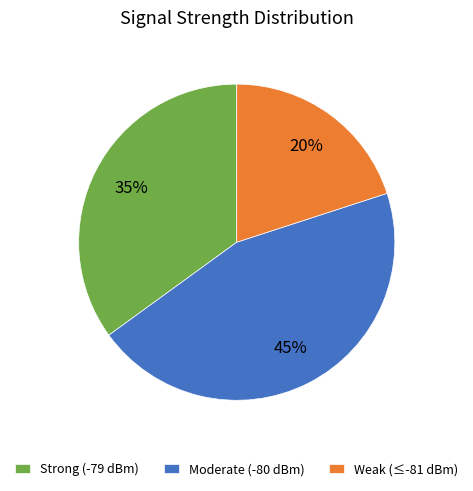

Is it true that Strong (-79 dBm) is 35% of the pie?

True